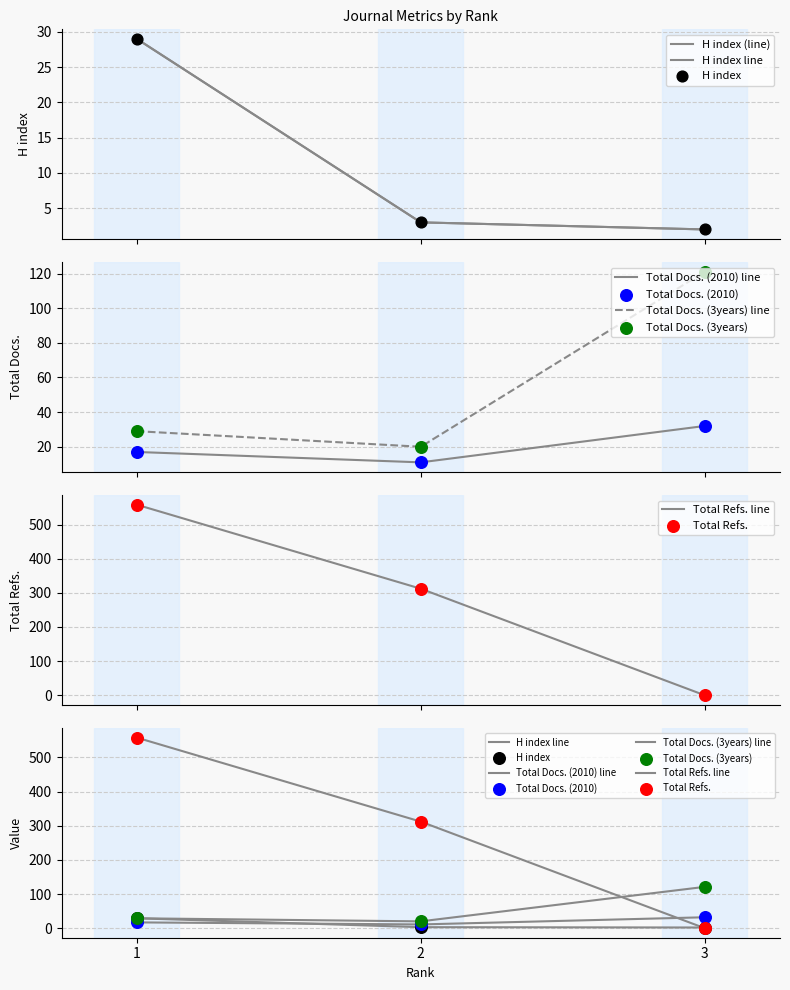

Which series has the largest Y range (max minus min)?

Total Refs.